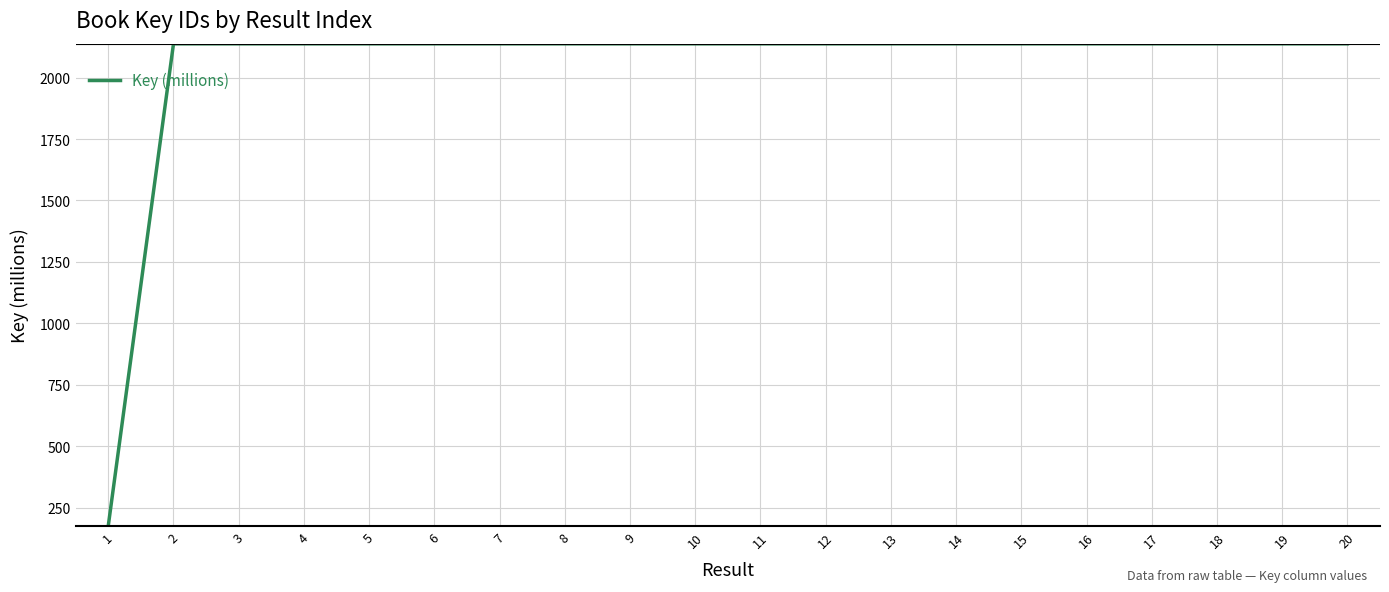

Which label corresponds to the smallest value in the chart?

1